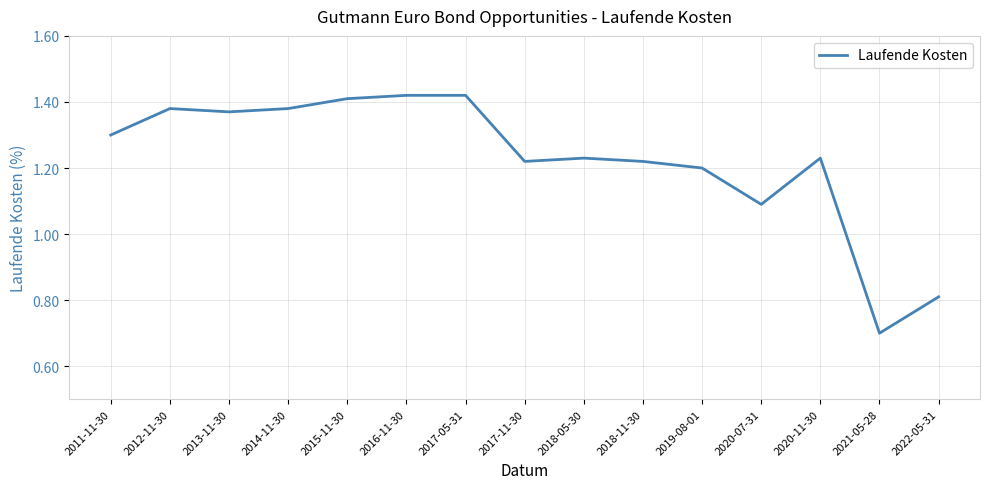

Does the chart display data point markers on the line(s)?

No